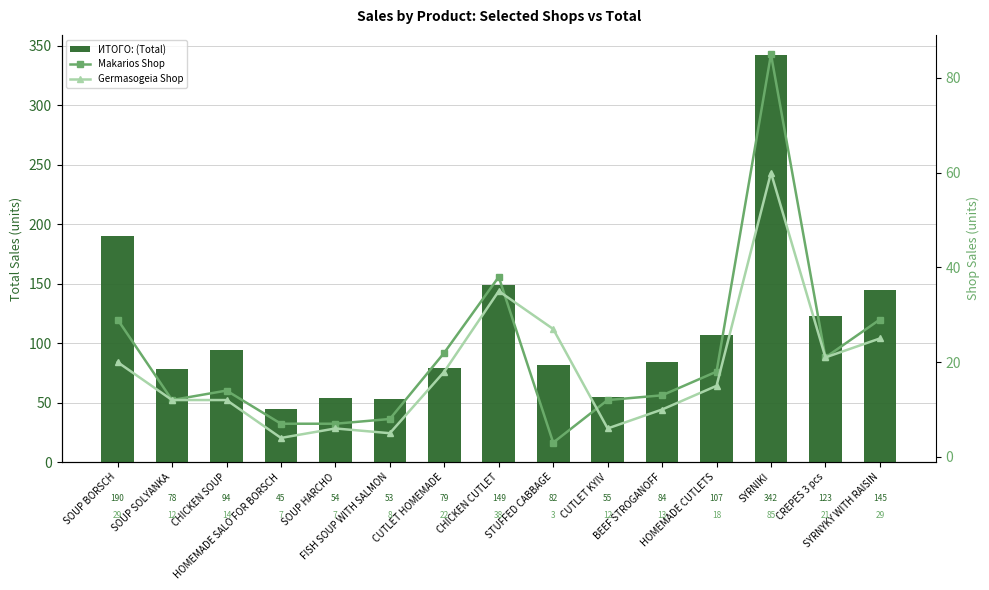

Reading left to right, list all the values displayed in this chart.

ИТОГО: (Total): 190	78	94	45	54	53	79	149	82	55	84	107	342	123	145
Makarios Shop: 29	12	14	7	7	8	22	38	3	12	13	18	85	21	29
Germasogeia Shop: 20	12	12	4	6	5	18	35	27	6	10	15	60	21	25